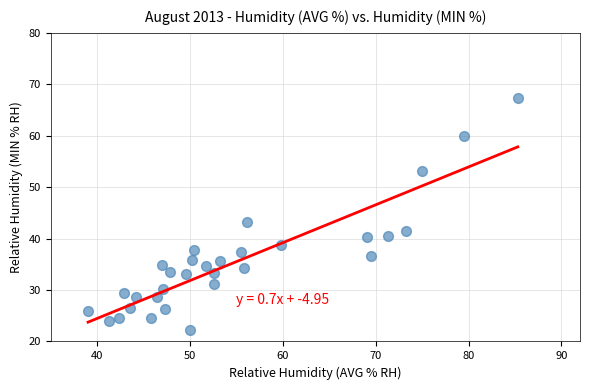

What is the range of Y values (max minus min)?

45.0